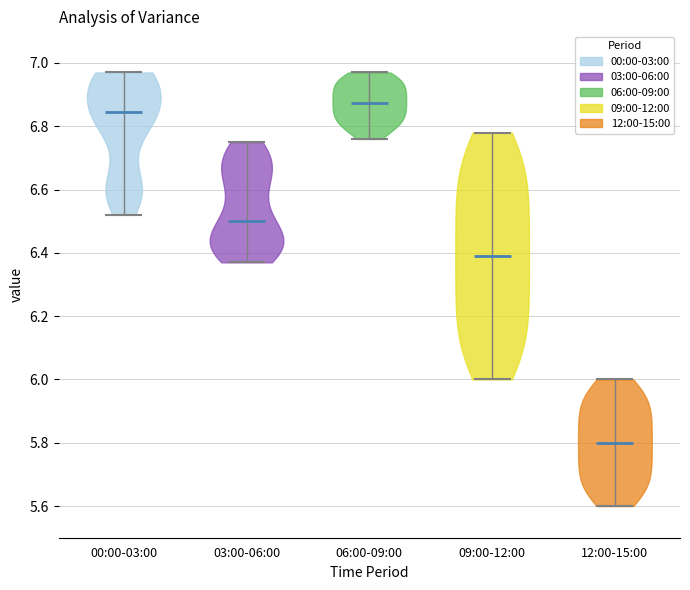

Which violin has the lowest median line?

12:00-15:00